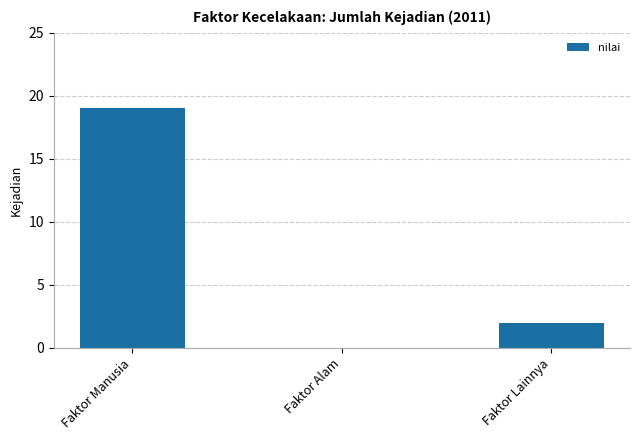

Reading left to right, list all the values displayed in this chart.

Faktor Manusia=19	Faktor Alam=0	Faktor Lainnya=2